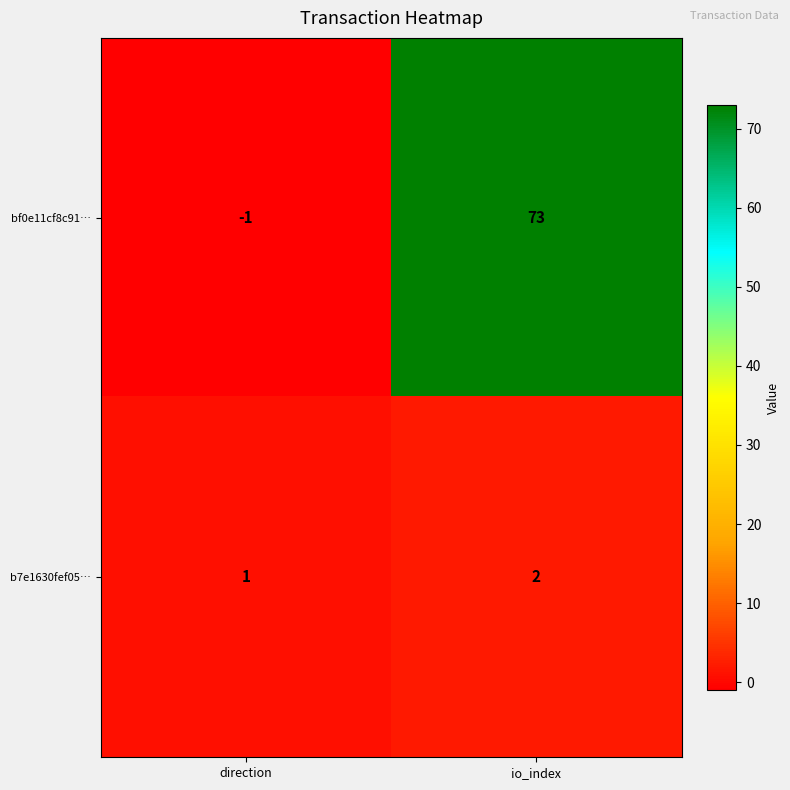

What is the sum of all b7e1630fef05… values?

3